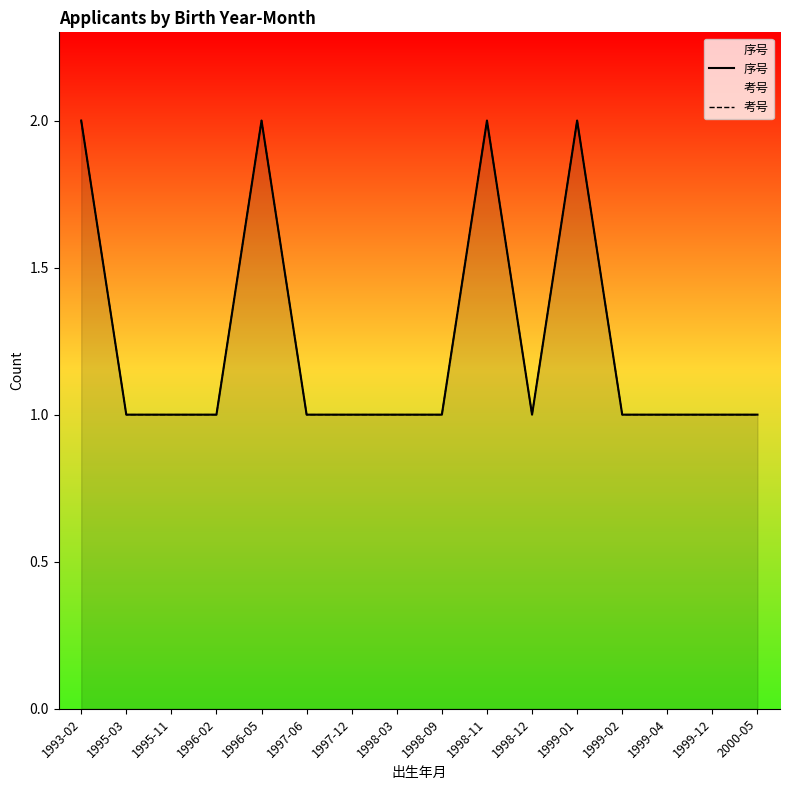

Which has a higher value, 1993-02 or 1999-02?

1993-02